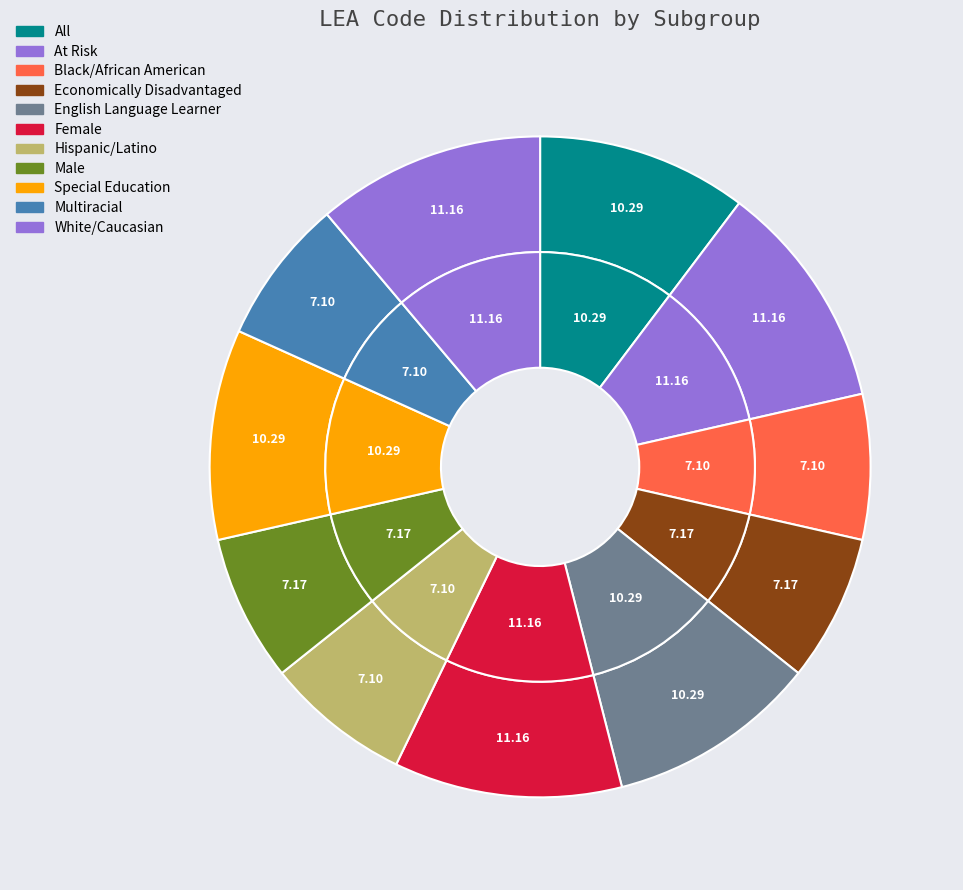

What is the largest slice in the pie chart?

At Risk